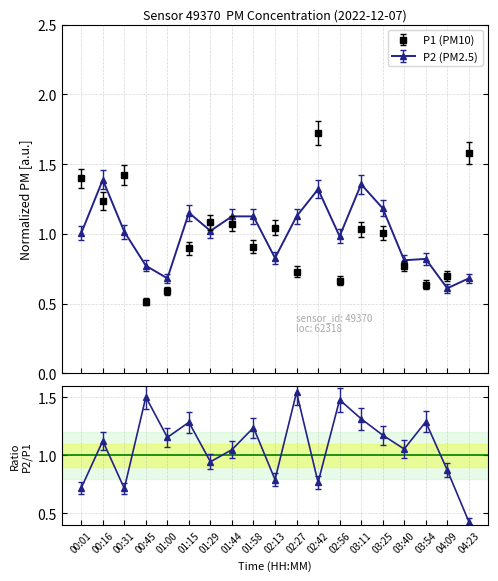

Reading left to right, what are all the values shown in this chart?

P1: 1.4	1.2	1.4	0.5	0.6	0.9	1.1	1.1	0.9	1.0	0.7	1.7	0.7	1.0	1.0	0.8	0.6	0.7	1.6
P2: 1.0	1.4	1.0	0.8	0.7	1.2	1.0	1.1	1.1	0.8	1.1	1.3	1.0	1.4	1.2	0.8	0.8	0.6	0.7